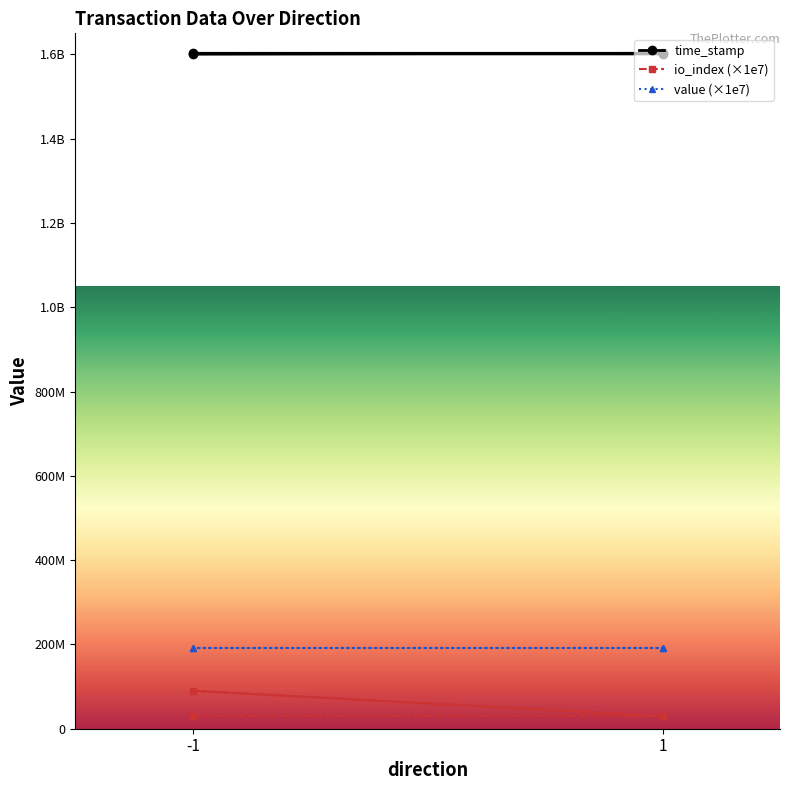

What is the difference between the second highest and minimum values in the time_stamp series?

1438136